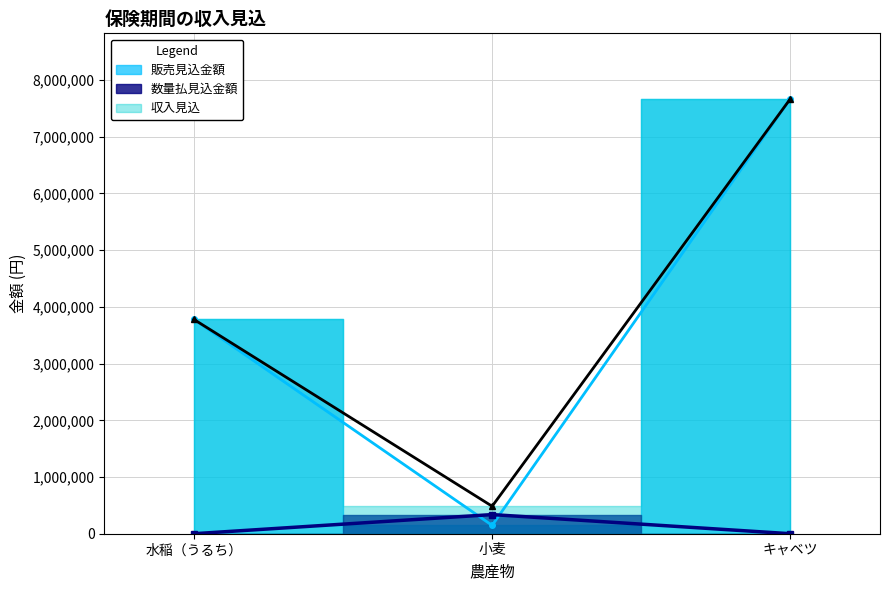

Reading right to left, list all the values displayed in this chart.

販売見込金額: キャベツ=7672500	小麦=147000	水稲（うるち）=3780000
数量払見込金額: キャベツ=0	小麦=337512	水稲（うるち）=0
収入見込: キャベツ=7672500	小麦=484512	水稲（うるち）=3780000